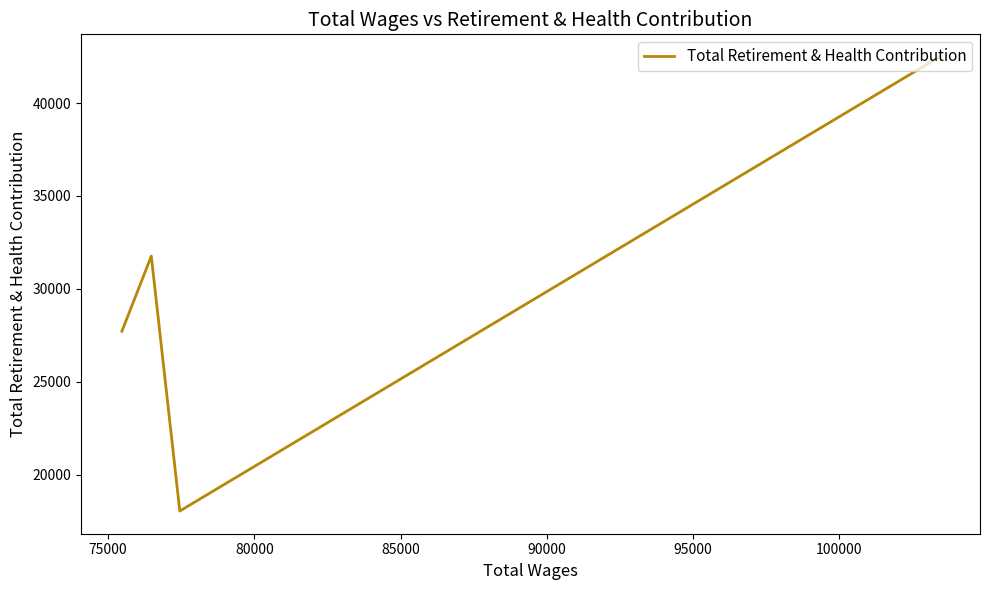

What is the difference between the maximum and second lowest values?

14767